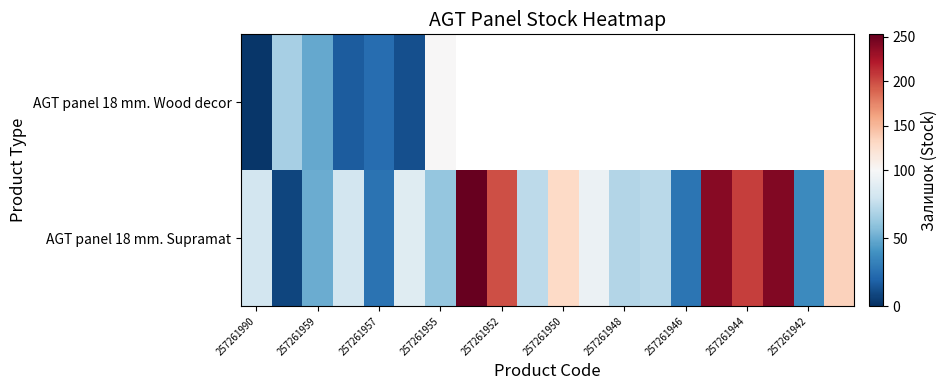

What is the total value across all series at 257261990?

85.0